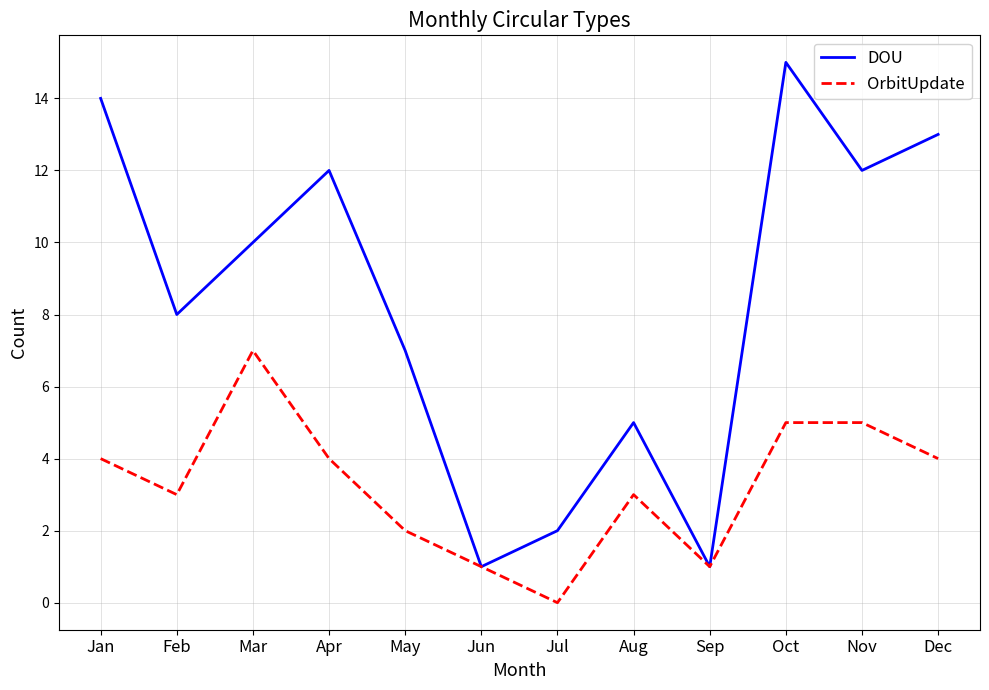

Rank the series by their maximum value, from highest to lowest.

DOU, OrbitUpdate